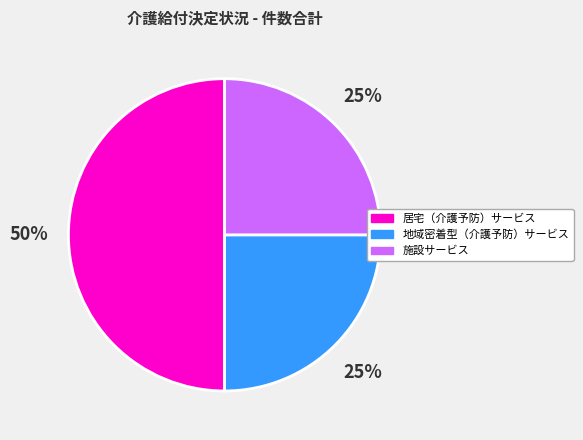

Does 地域密着型（介護予防）サービス account for over 50% of the chart?

No